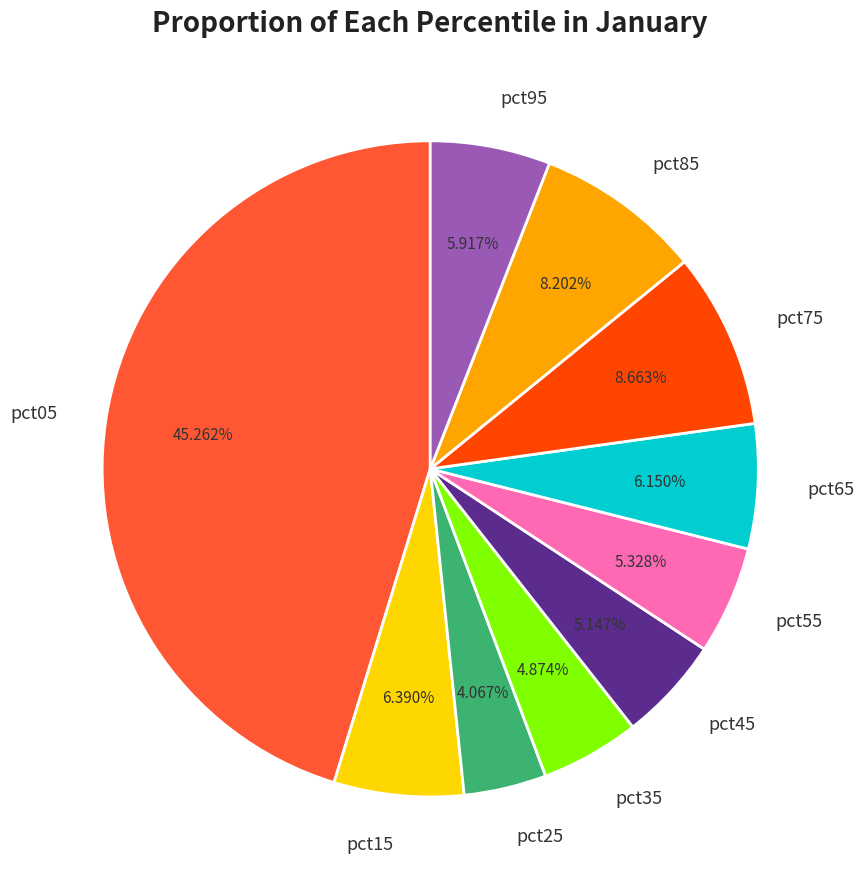

The pct95 slice represents 19% of the pie. True or false?

False